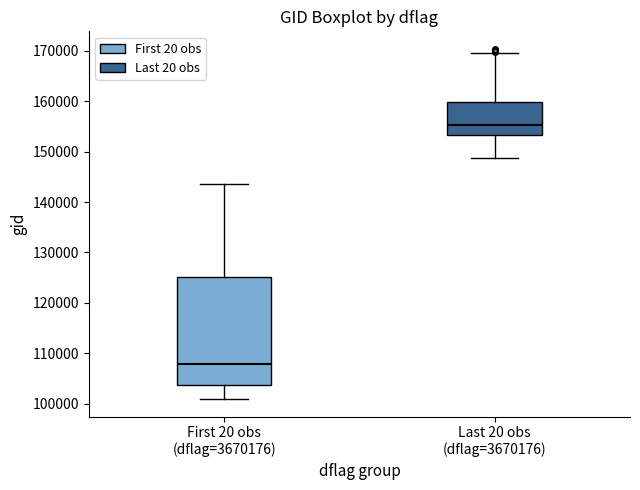

Where is the lower edge of the box for Last 20 obs (dflag=3670176) on the y-axis? The values are not printed on the chart, so give them approximately, as read against the axis.

153000